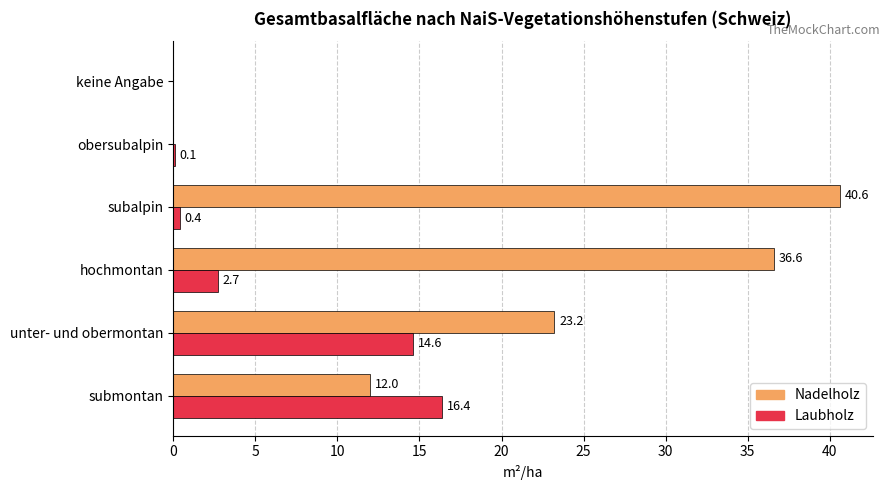

Is it true that Nadelholz equals 12.0 at submontan?

True